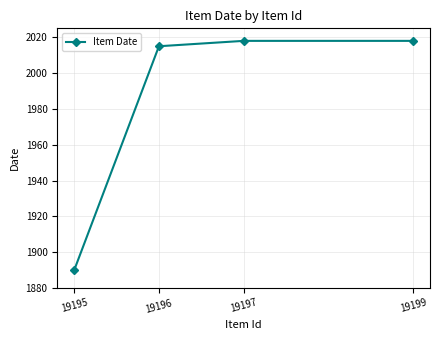

How many data points does each series have?

4